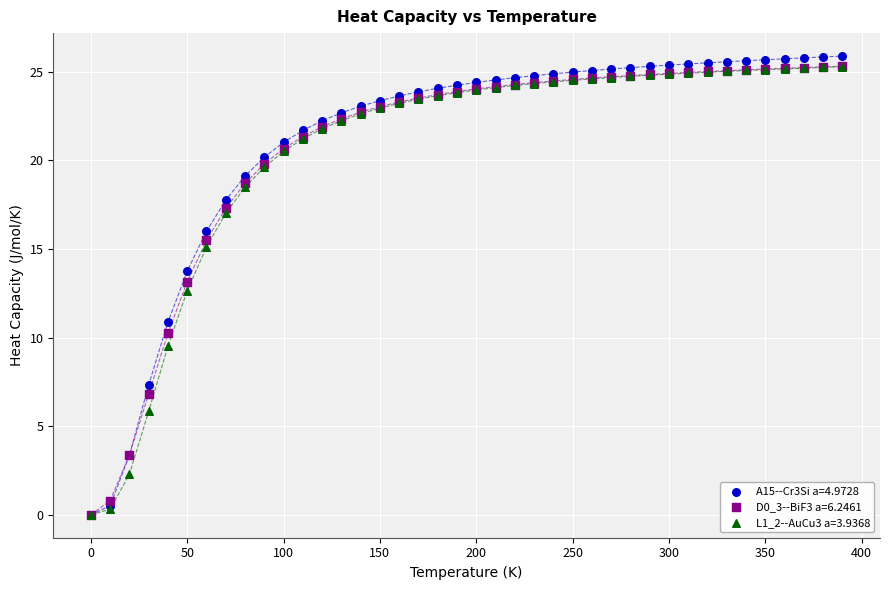

Across all series, what Y value is closest to 12?

12.6